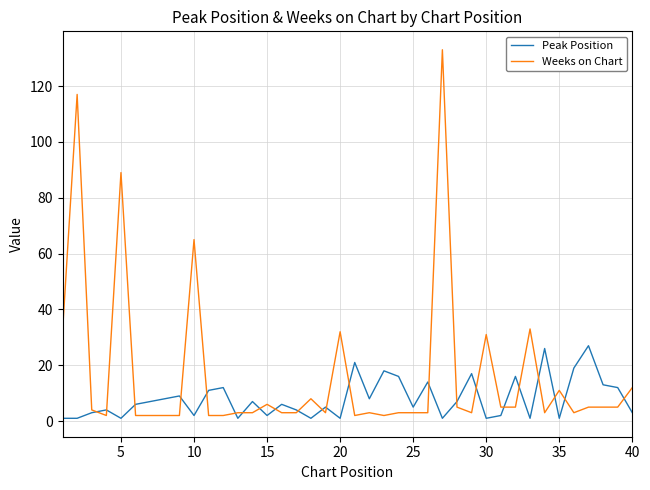

What is the difference between the maximum and minimum values in the Peak Position series?

26